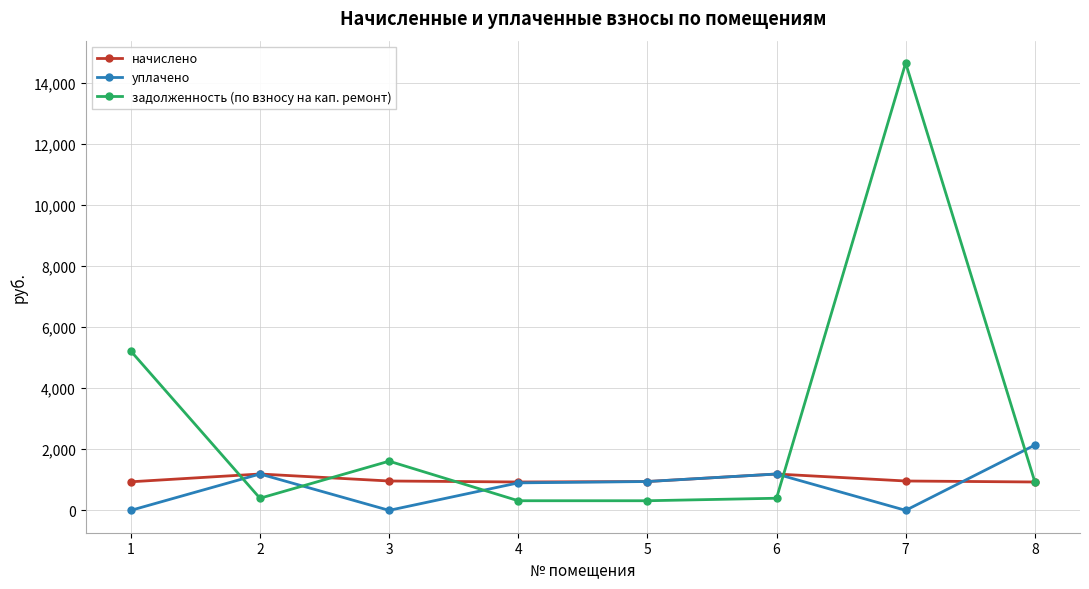

What is the difference between the уплачено values at 2 and 1?

1190.2